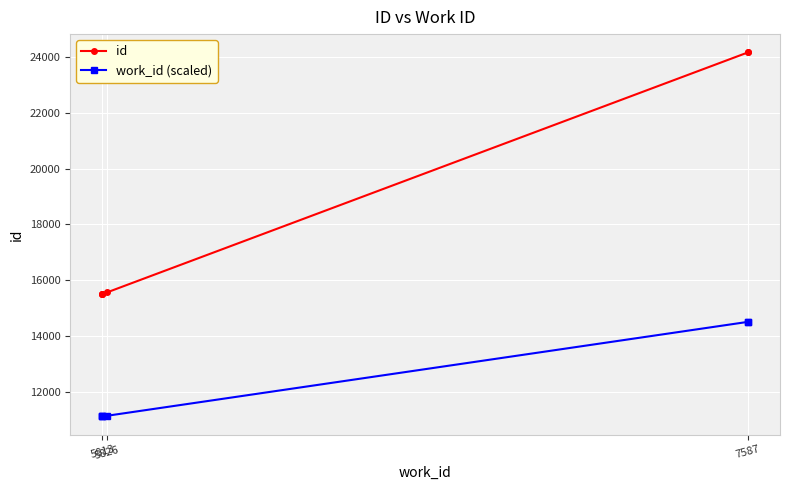

Count the number of categories in the chart.

6